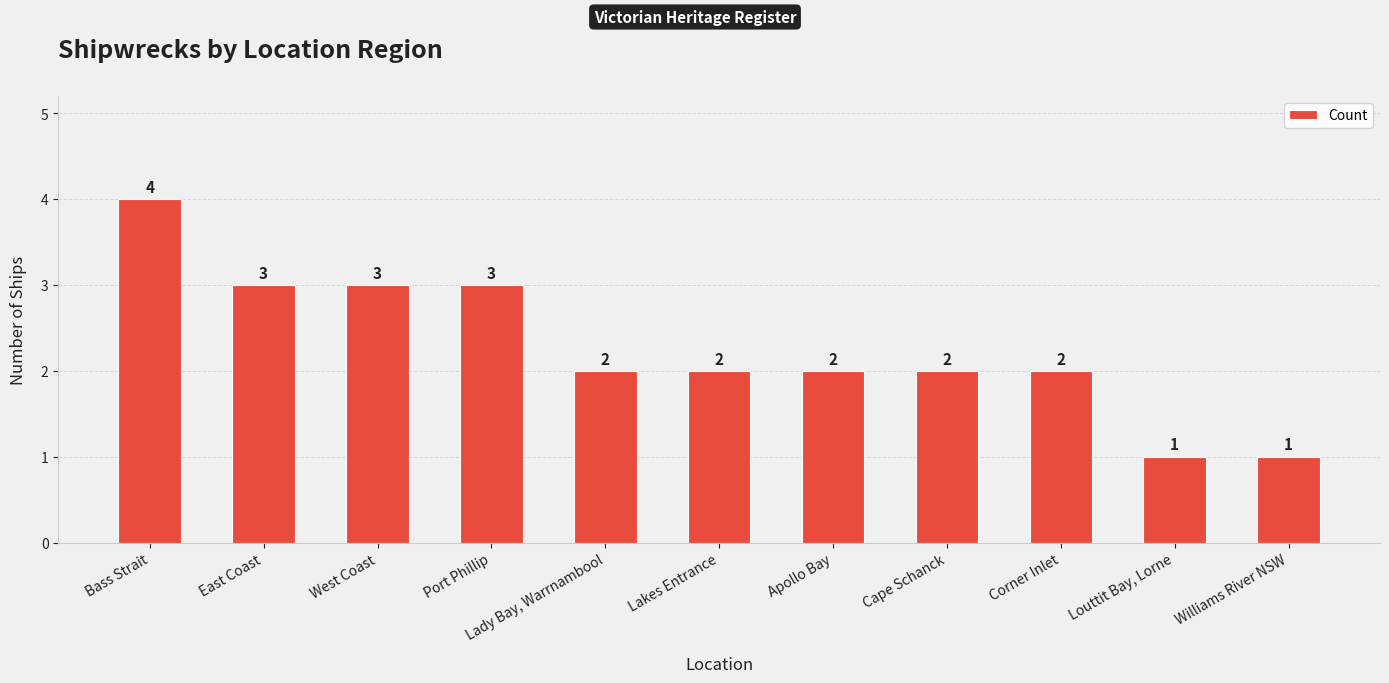

Are the bars grouped side by side (vs. stacked)?

No